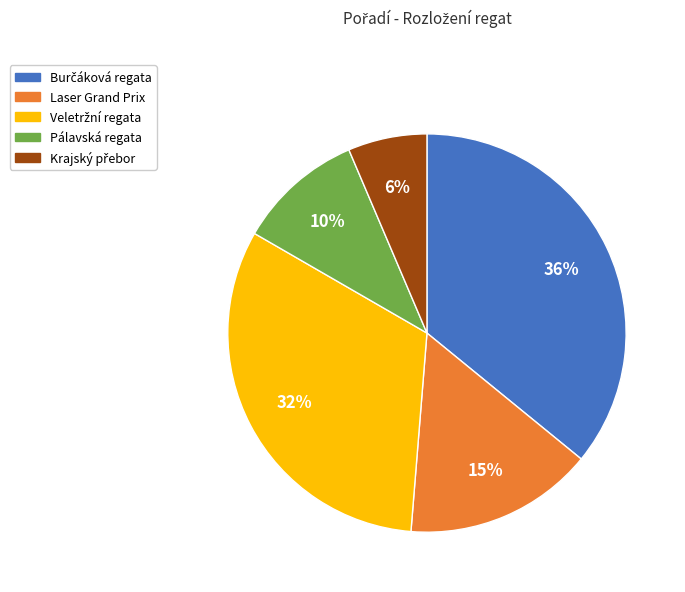

To the nearest percent, what portion does Pálavská regata represent?

10%